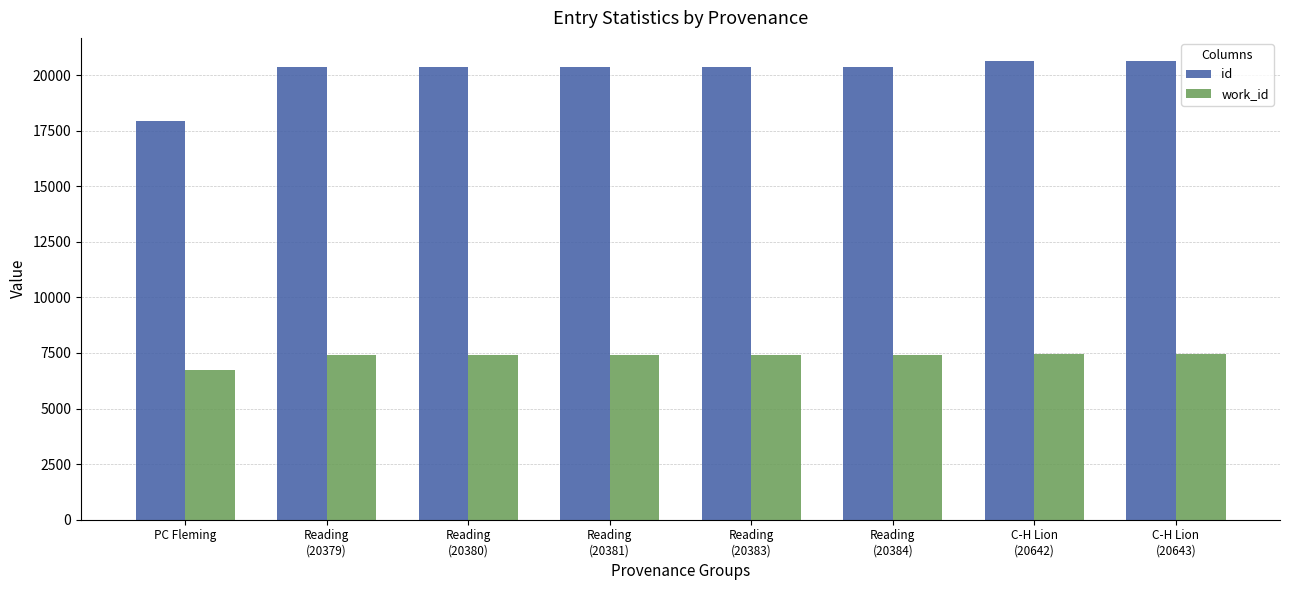

What is the difference between the second highest and minimum values in the work_id series?

695